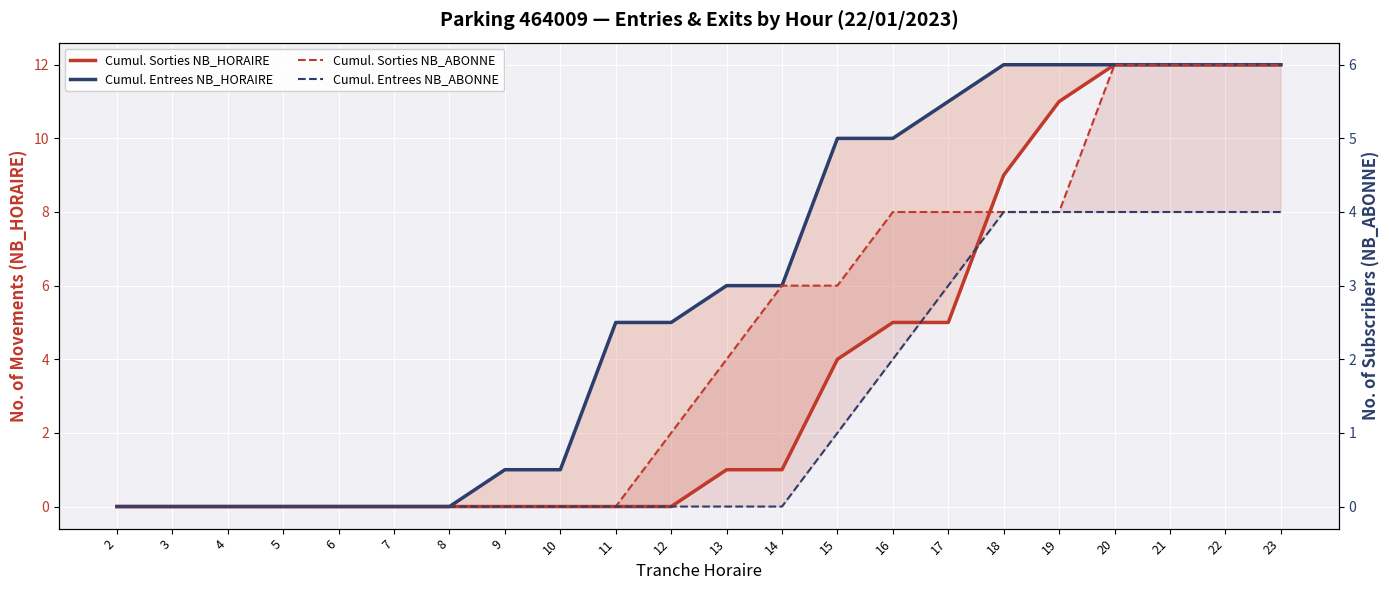

How many positive values does the Cumul. Entrees NB_HORAIRE series have?

15